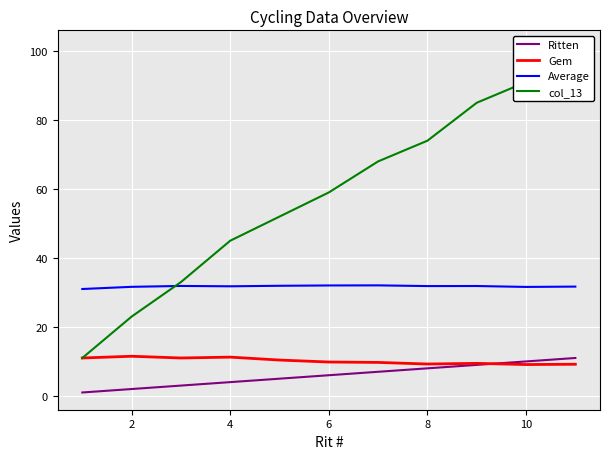

What is the maximum value for Gem?

11.5